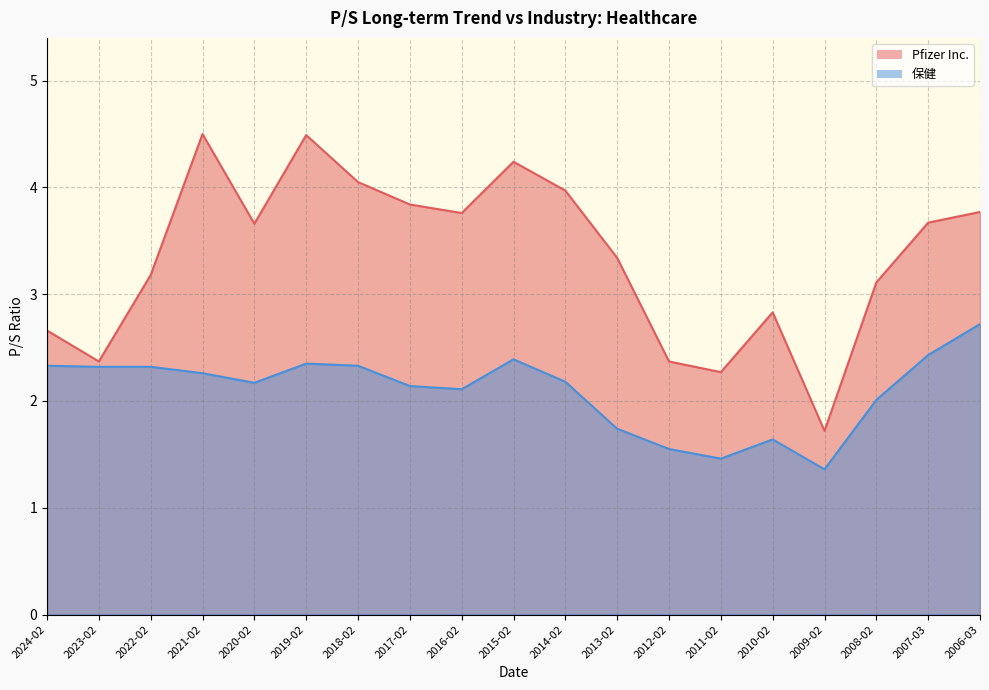

What is the label of the 6th point from the right?

2011-02